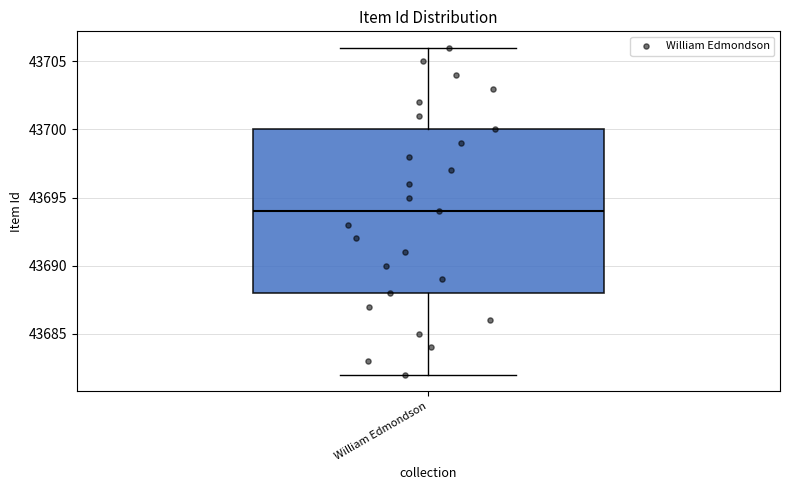

Transcribe this box plot: give where the median line is, the range the box spans, and where the two whiskers end, as read against the y-axis. The values are not printed on the chart, so give them approximately, as read against the axis.

median 43694, box 43688 to 43700, whiskers 43682 to 43706